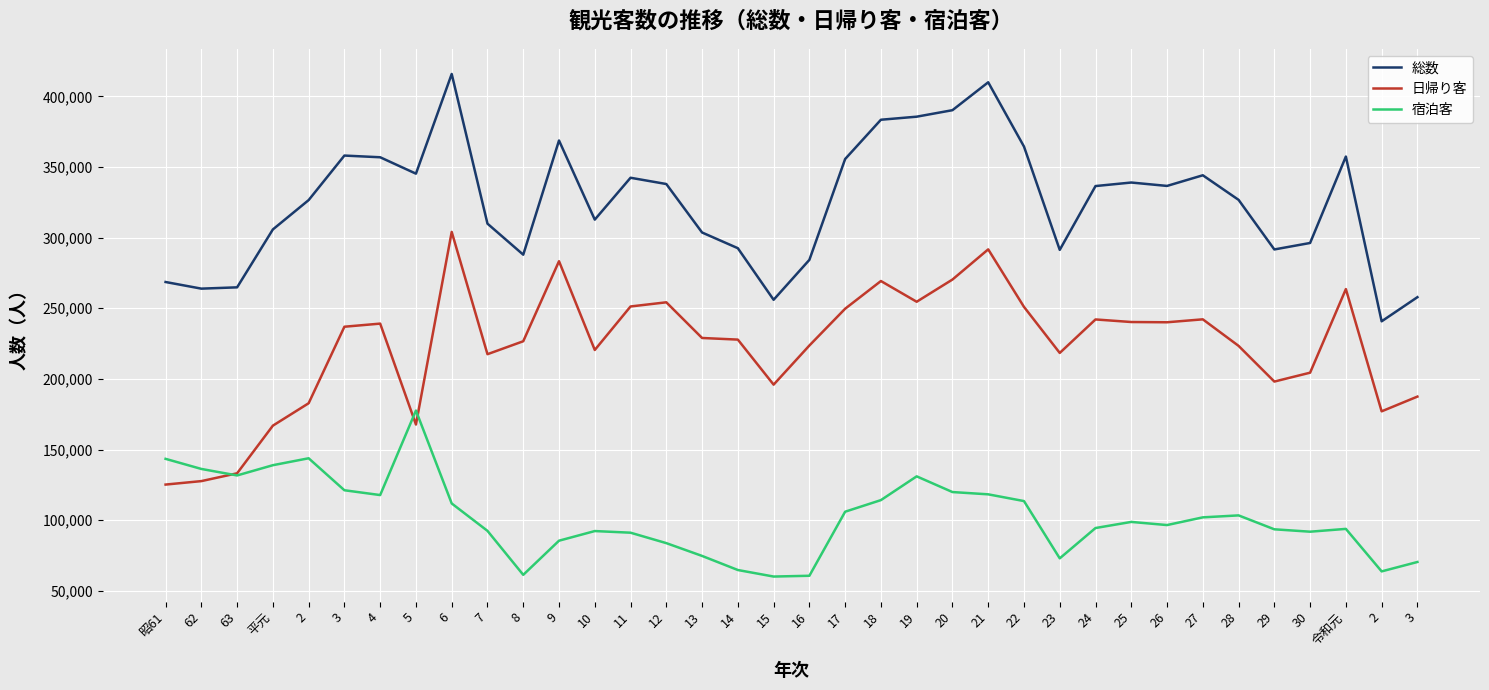

What is the spread (max minus min) of values at 23?

218392